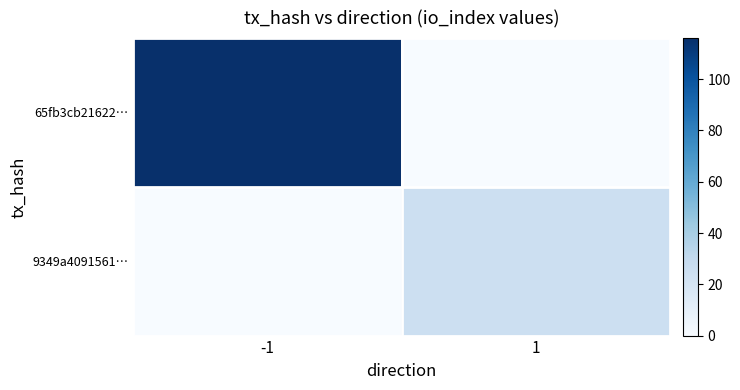

Reading right to left, what are all the values shown in this chart?

65fb3cb21622…: 1=0	-1=116
9349a4091561…: 1=25	-1=0